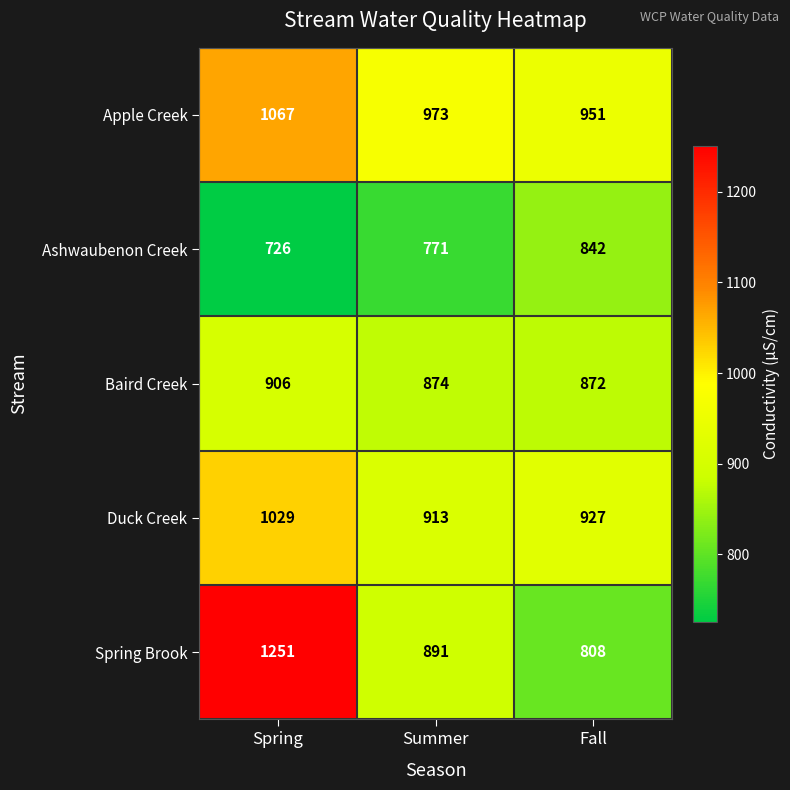

The value of Spring Brook at Summer is 1433. True or false?

False